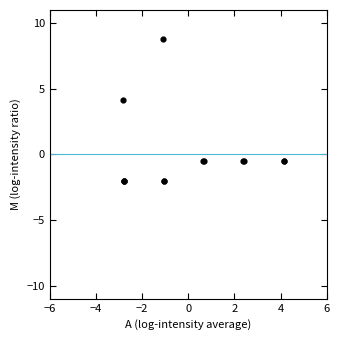

What Y value in the scatter plot is closest to 3?

4.2